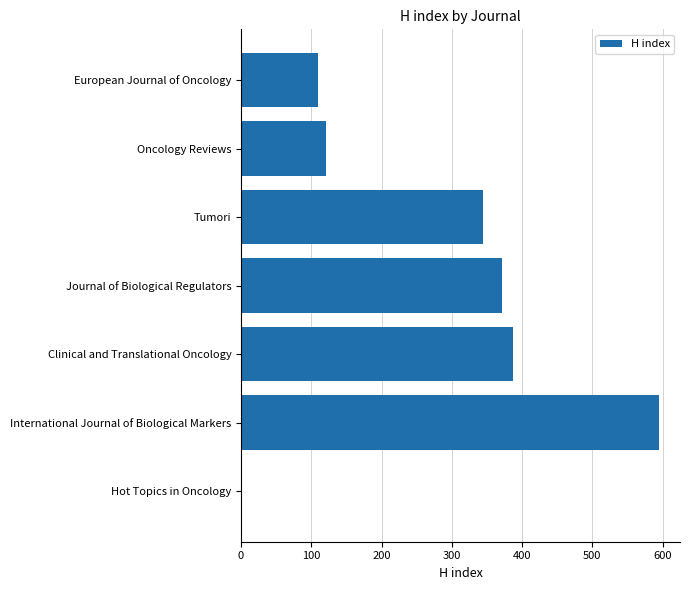

Read the value at Journal of Biological Regulators, to the nearest 100.

400